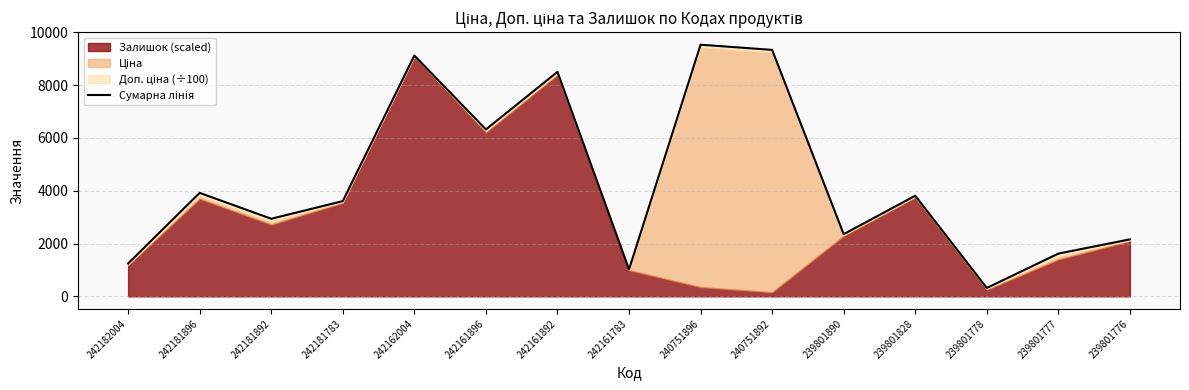

List the labels in order of value, largest first.

240751896, 240751892, 242162004, 242161892, 242161896, 242181896, 239801828, 242181783, 242181892, 239801890, 239801776, 239801777, 242182004, 242161783, 239801778